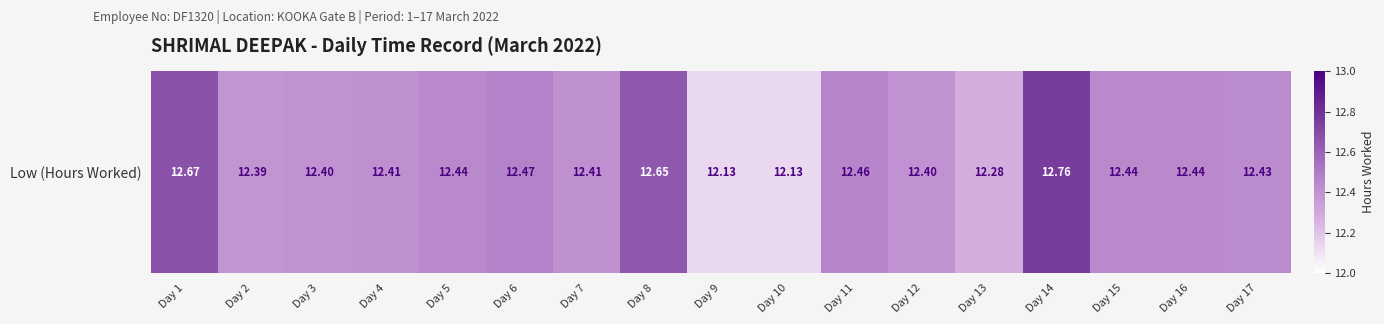

What value does the data have at Day 17?

12.4